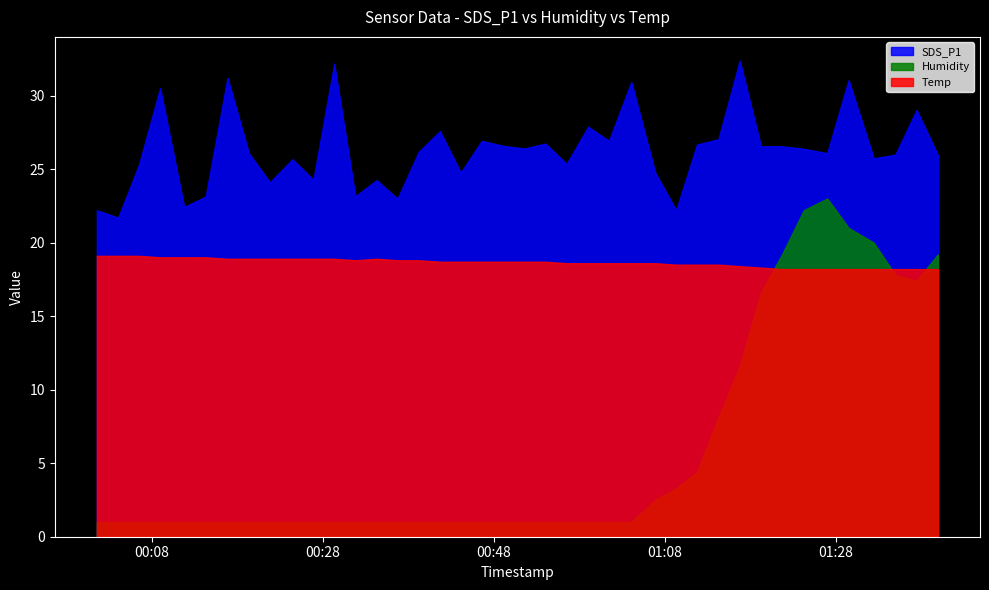

At which category is the sum across all series the highest?

2023/10/14 01:29:30